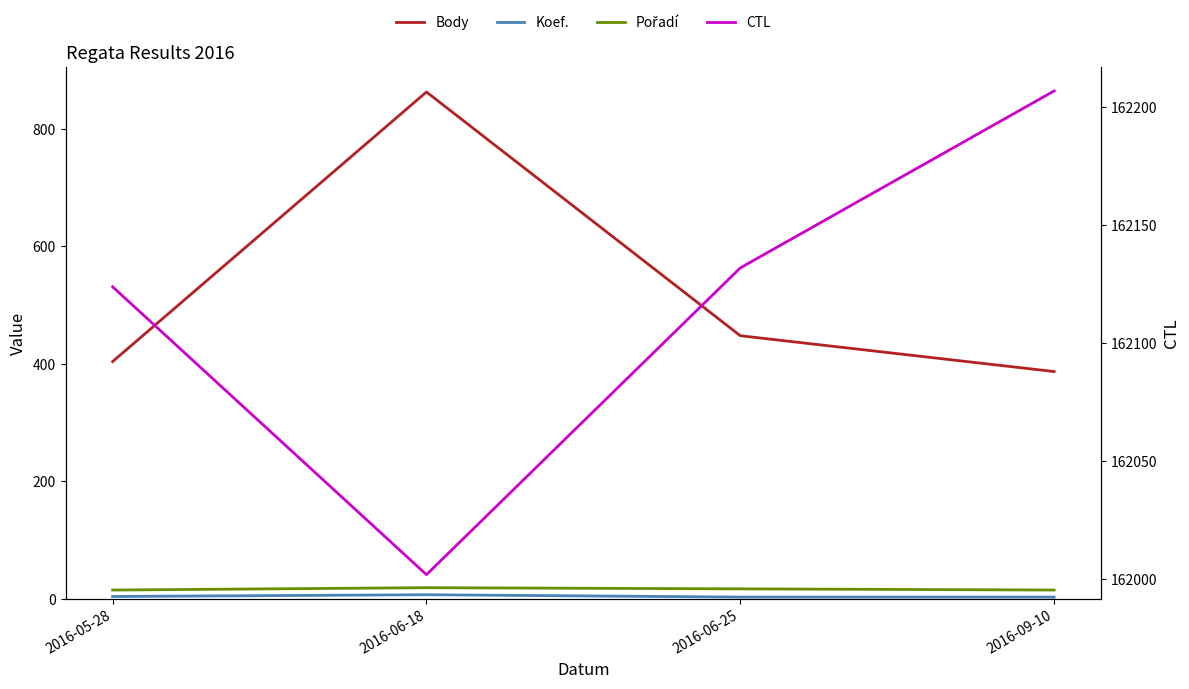

How many data points in Body are above 448?

1